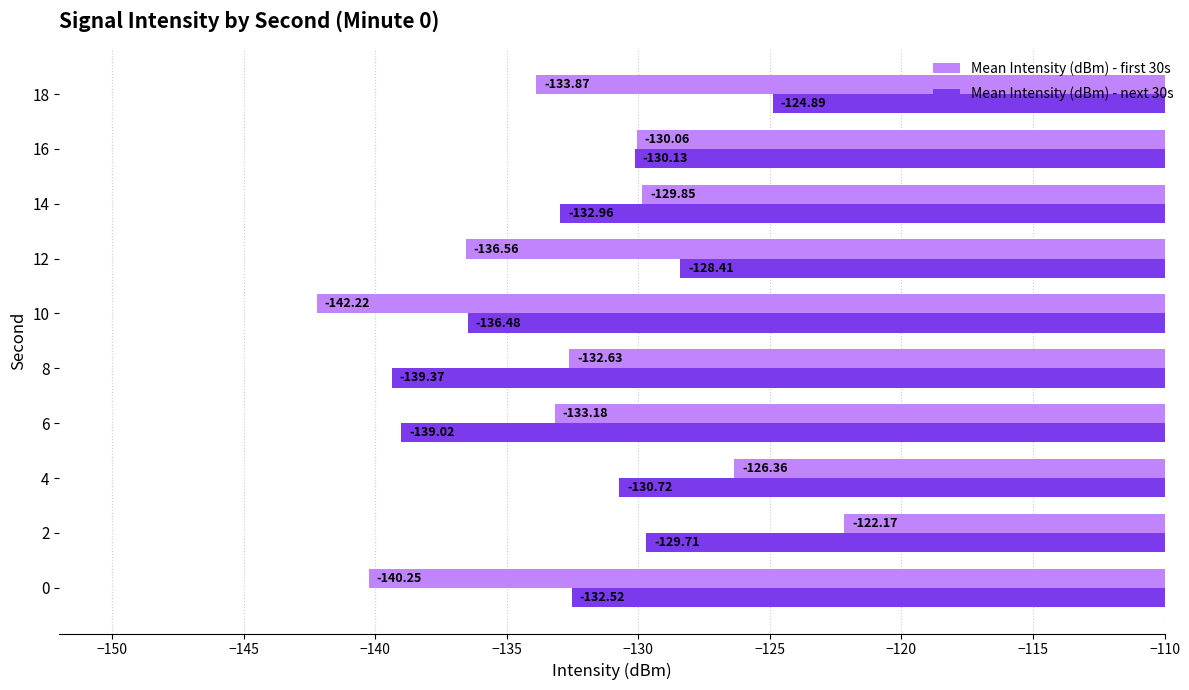

Which category has the highest value across all series?

2